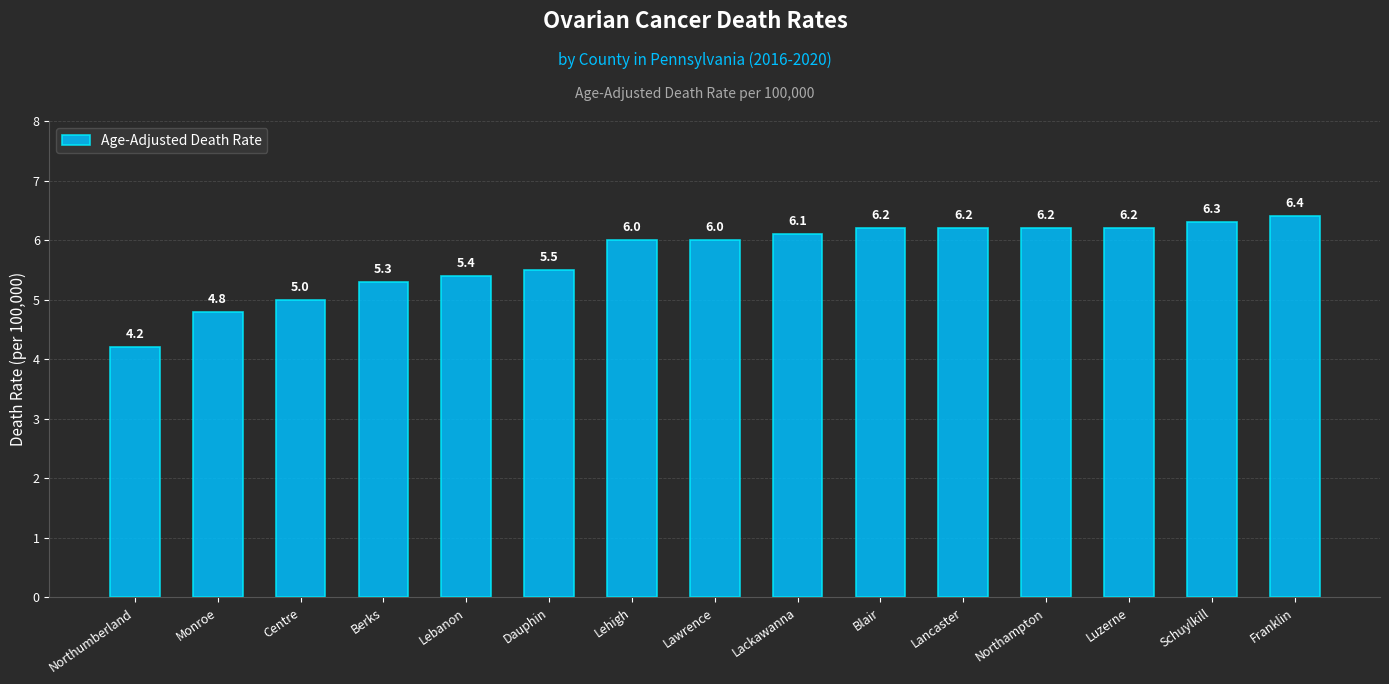

What position from the right is Lebanon?

11